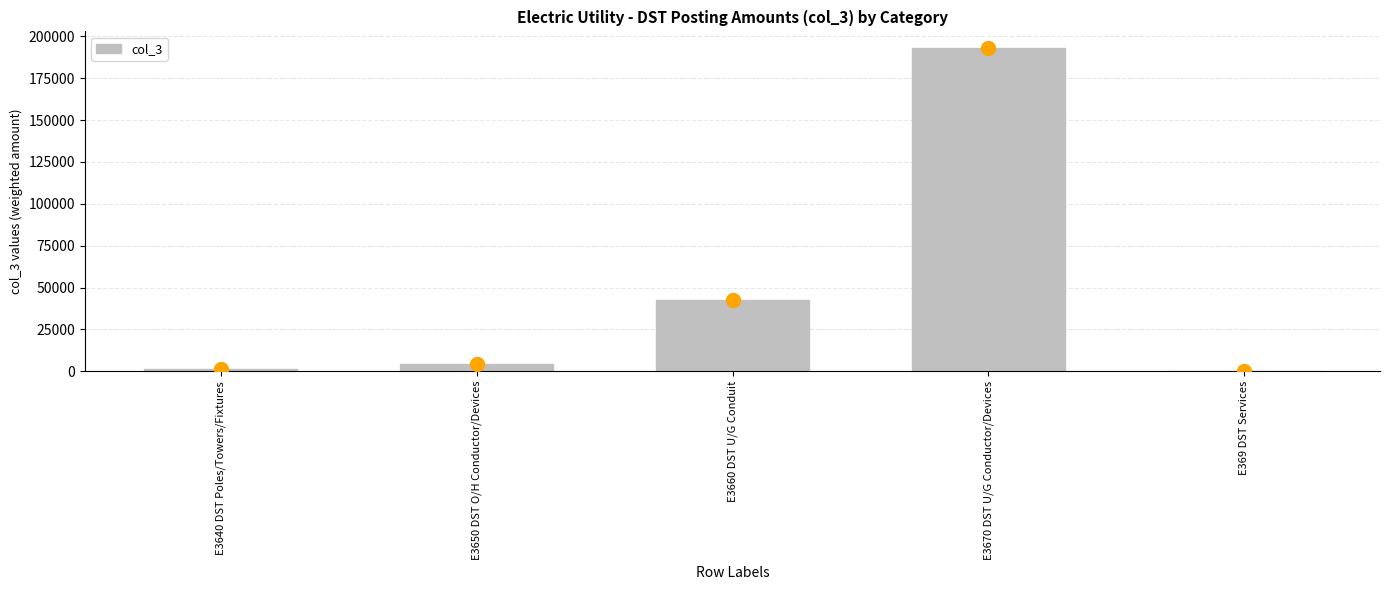

What is the sum of all values?

242175.0